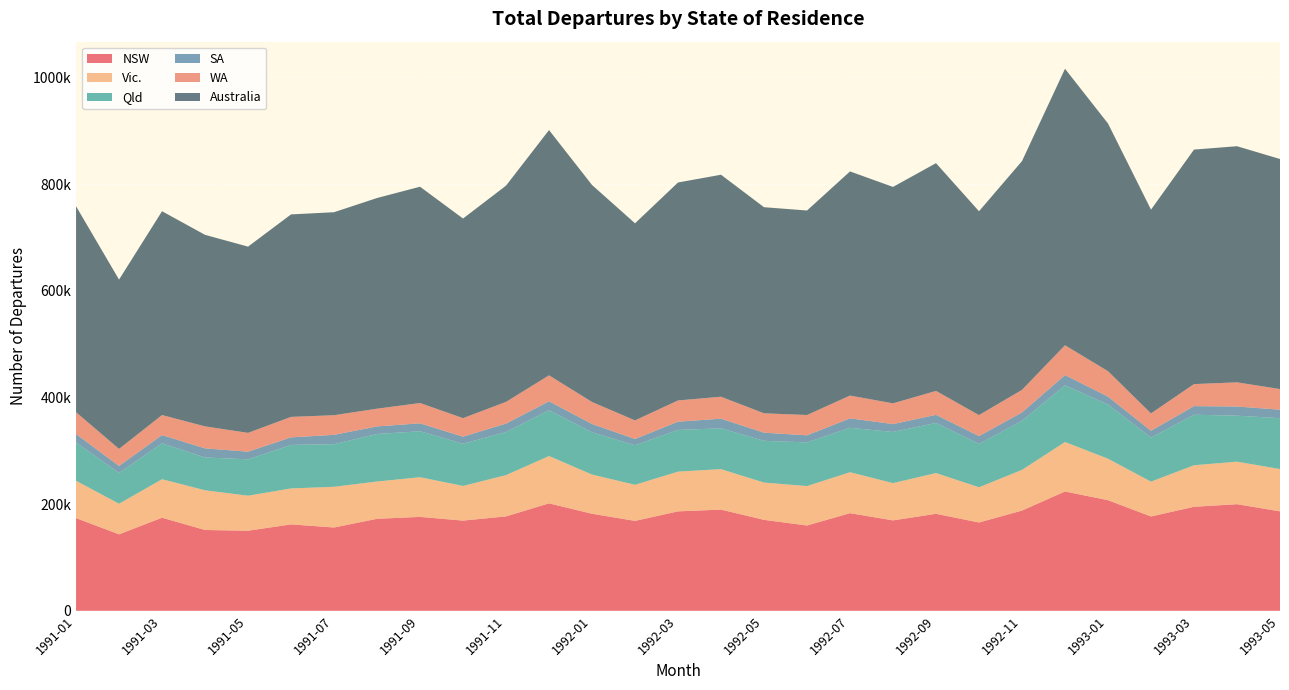

Reading left to right, list all the values displayed in this chart.

NSW: 173740	143320	174480	151460	150090	161960	156130	172430	176020	169070	176930	201390	181870	168530	186350	189680	170440	159880	182980	169480	181800	165490	187890	223640	207300	176810	194960	199840	186380
Vic.: 70040	57360	72130	74460	65640	67420	76320	69890	74390	65010	77410	88770	73510	67650	74530	75860	69910	73930	76780	69880	76390	66060	76280	92780	77800	65290	77890	79710	79360
Qld: 71710	57650	67350	61490	68180	81550	79880	89150	86100	79080	80730	85820	79140	74190	78110	76550	78260	81860	83210	95880	93980	81200	91950	106260	101530	82520	94680	86190	95310
SA: 15830	13260	15470	17050	14380	14200	17520	14180	14930	13240	15870	16750	15700	11680	15550	18060	15300	13330	17760	14840	15170	14780	15730	19260	14810	12900	16150	17230	15980
WA: 40910	31870	37510	41270	35240	38370	36770	33180	38080	34730	40680	48670	41230	34870	39760	41110	36300	38000	42720	38780	44850	39300	42310	55820	47710	32510	41290	45280	38640
Australia: 386150	317430	382100	359060	349140	379590	380580	395000	405480	374220	405390	459790	406820	369510	408640	416200	386380	383410	420230	405760	426990	382200	428900	518370	464360	382000	439640	442680	431270